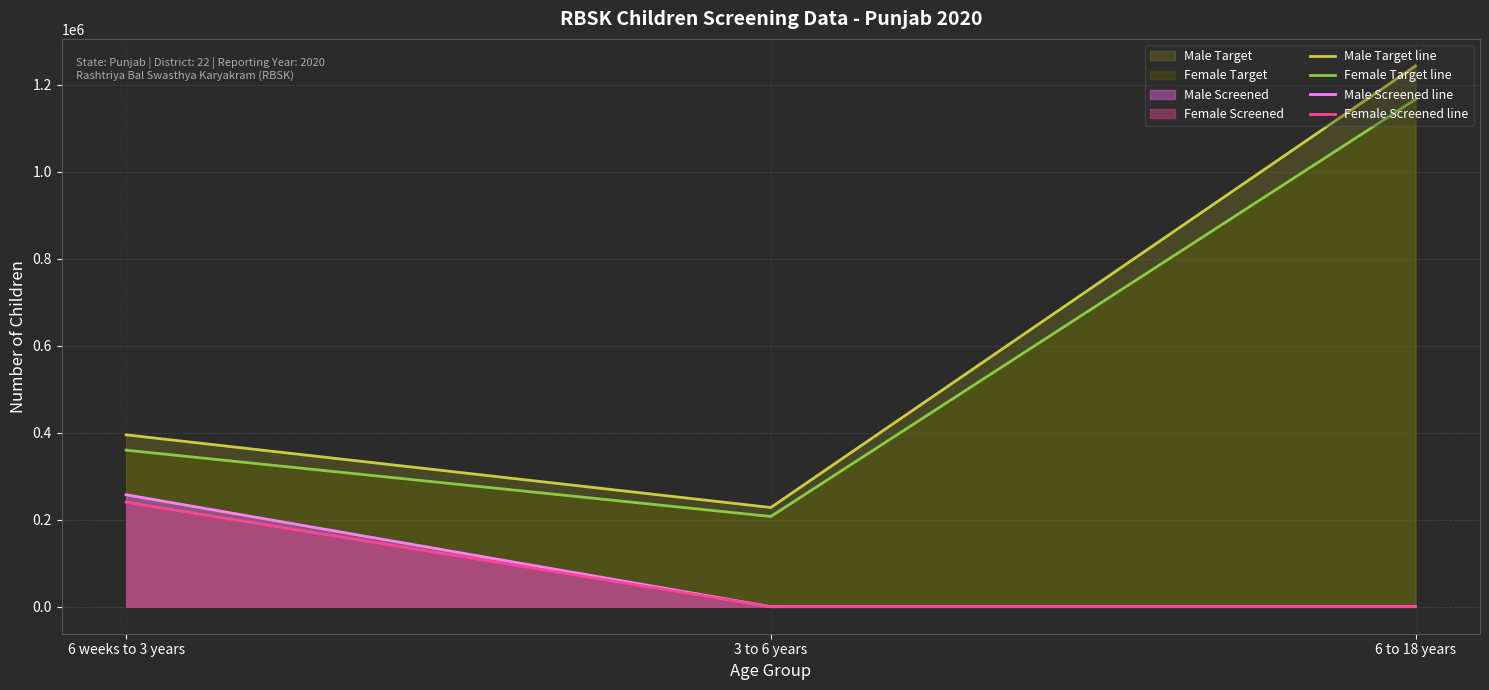

Rank the series by their maximum value, from lowest to highest.

Female Screened line, Male Screened line, Female Target line, Male Target line